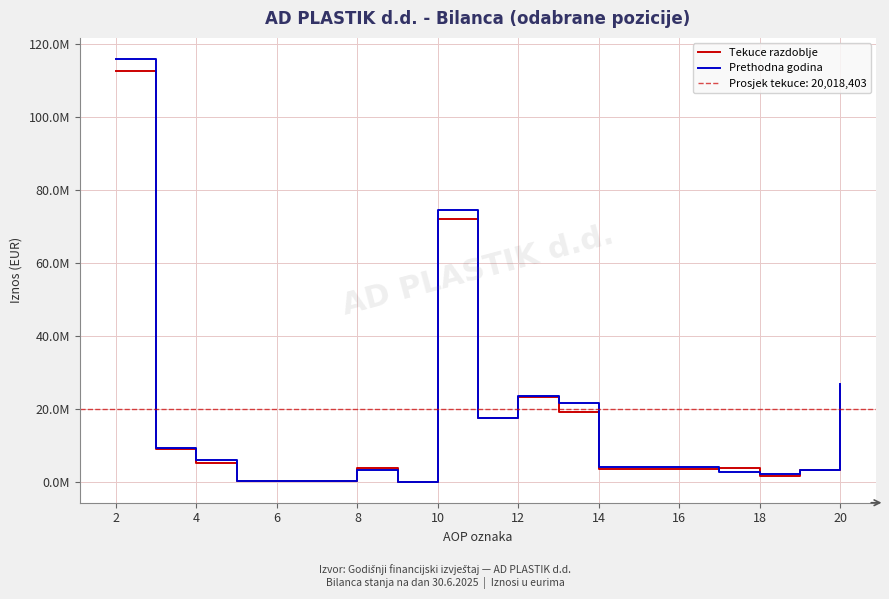

In Tekuce razdoblje, how many points are higher than both neighbors (excluding endpoints)?

4